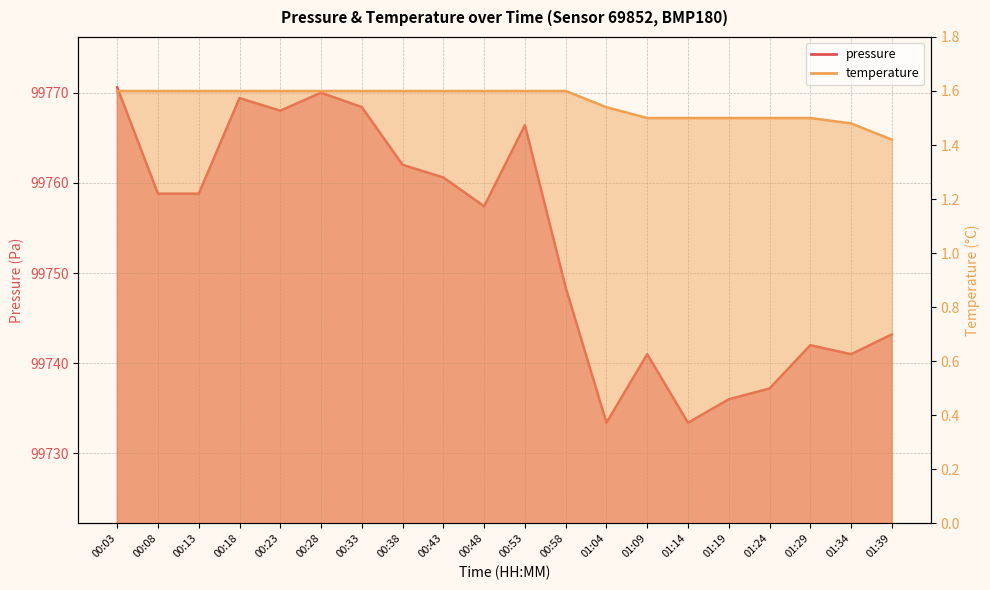

Does the chart have visible grid lines?

Yes